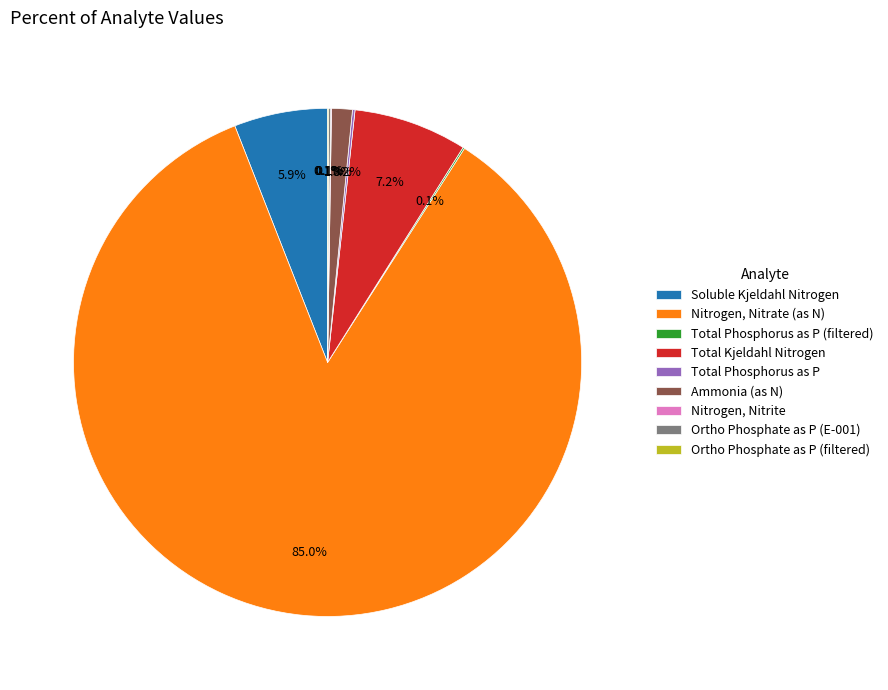

To the nearest percent, what is the difference between the largest and smallest slice percentages?

85%